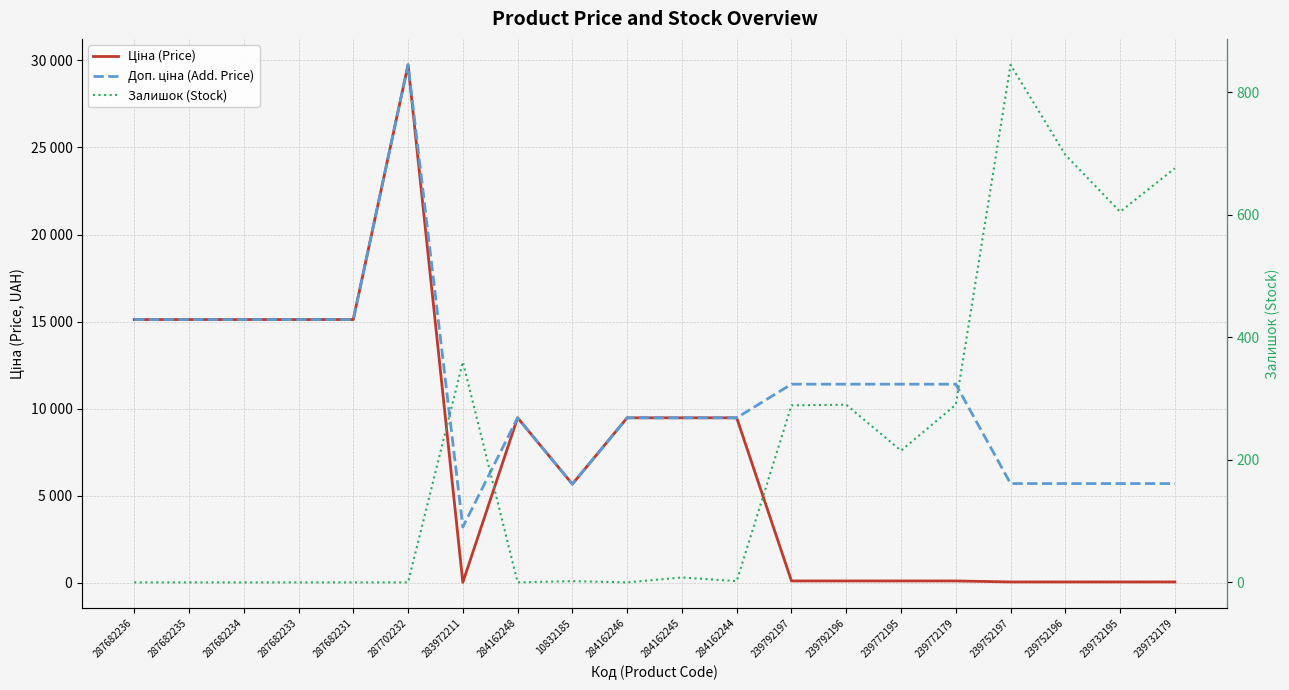

Which label corresponds to the smallest value in the chart?

287682236